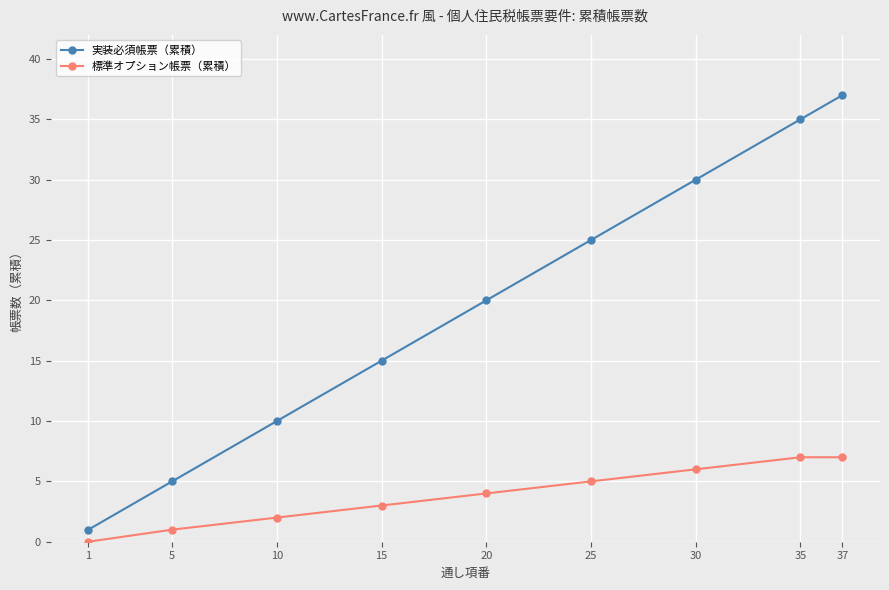

Does the chart have visible grid lines?

Yes